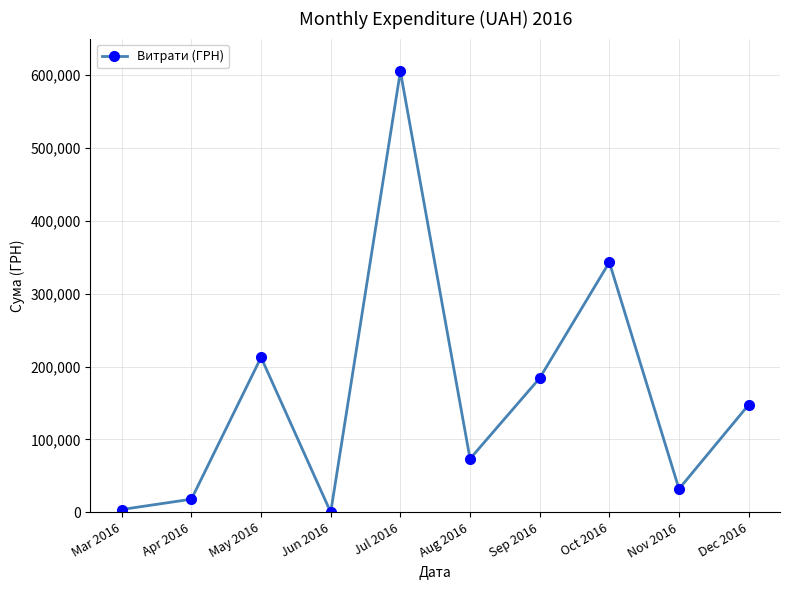

What is the value of the 5th point from the left?

605111.9